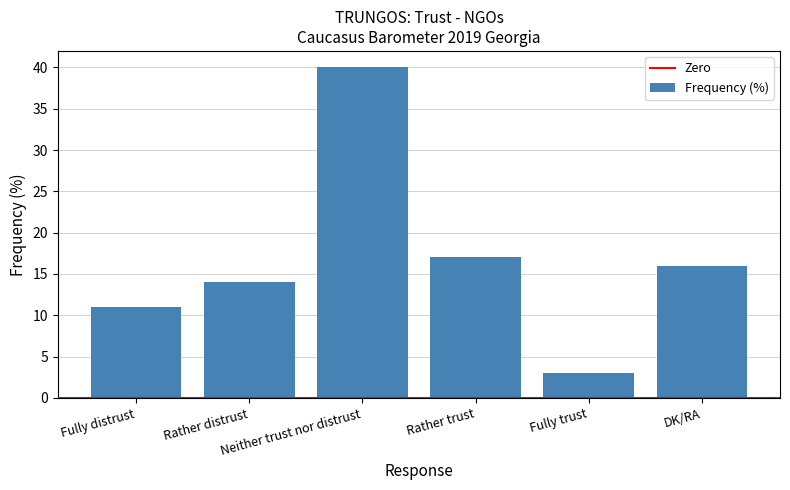

The value at Rather distrust is 14. True or false?

True